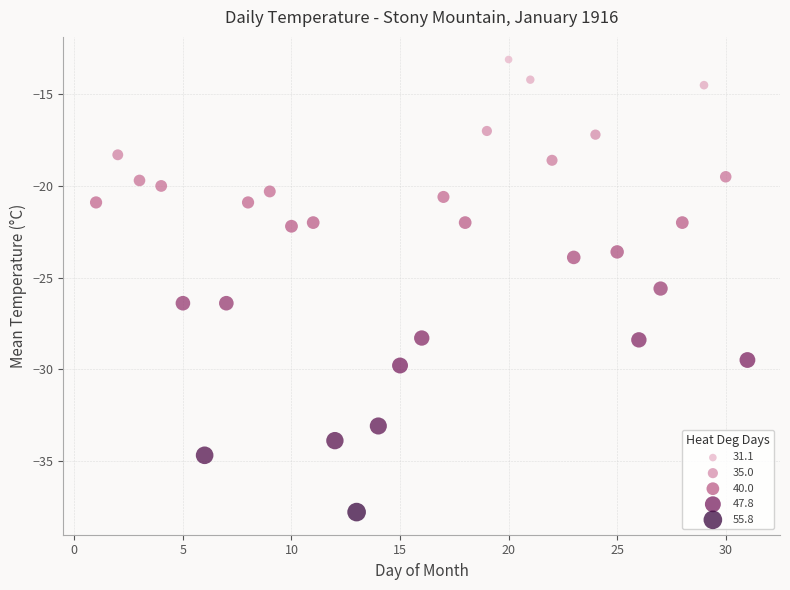

What Y value in the scatter plot is closest to -25?

-25.6